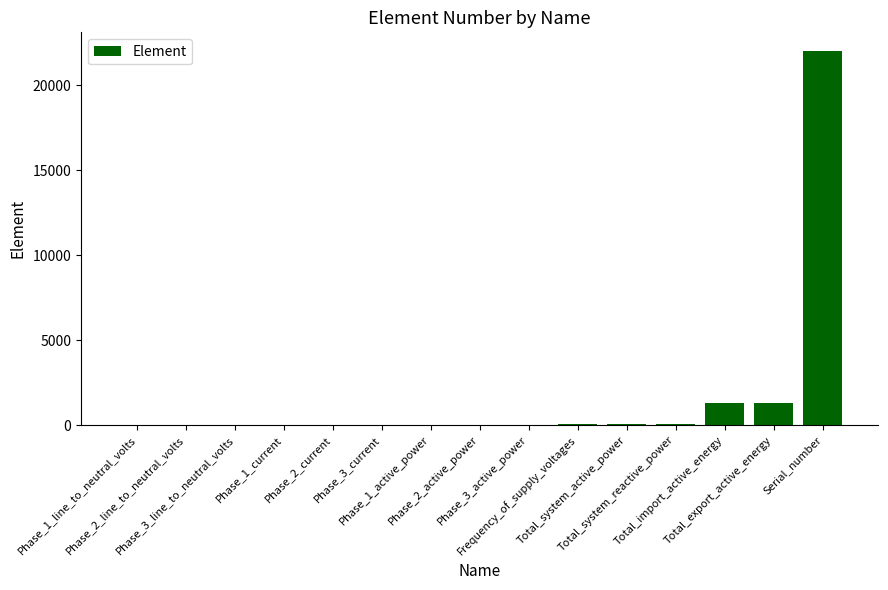

What is the maximum value shown in the chart?

22019